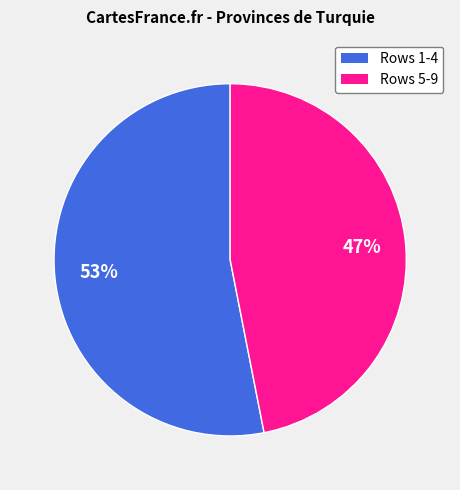

Is there any slice that represents more than half of the pie?

Yes